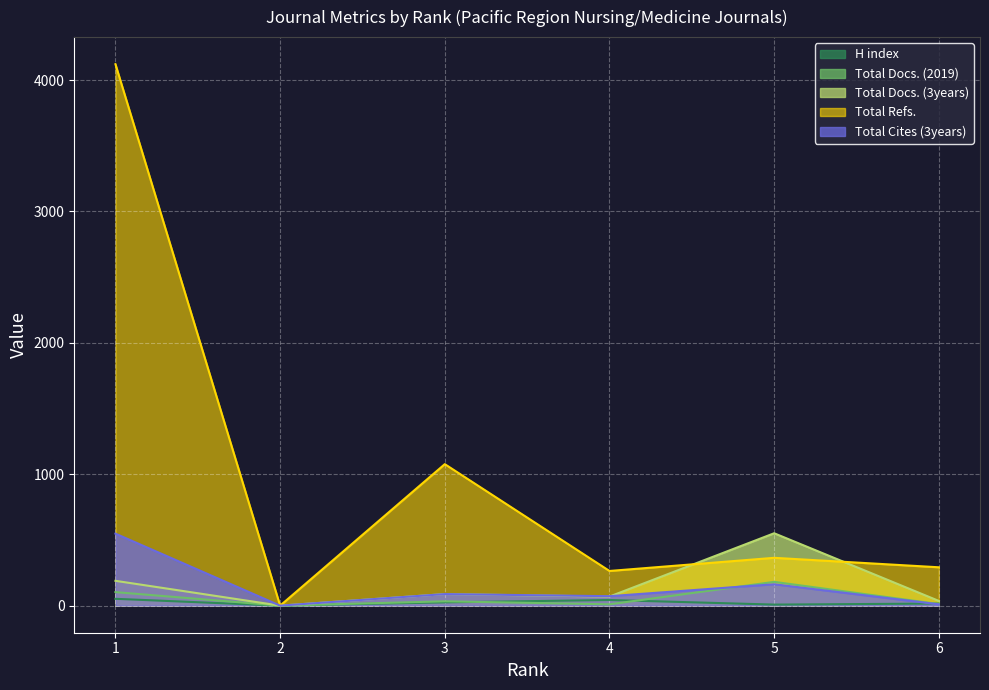

List the labels in order of Total Docs. (2019) value, largest first.

5, 1, 3, 6, 4, 2